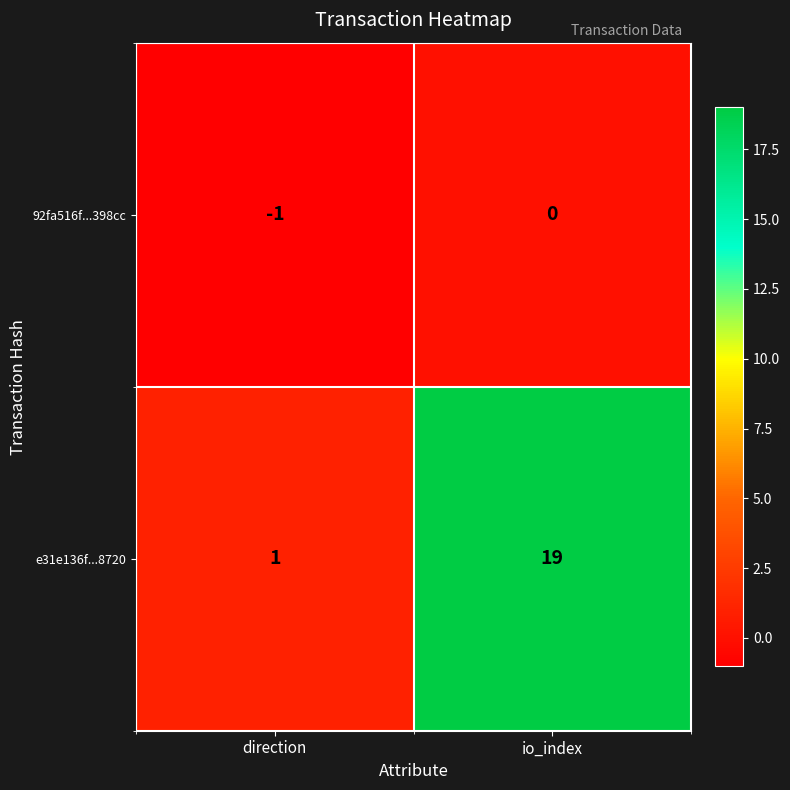

What is the maximum value shown in the chart?

19